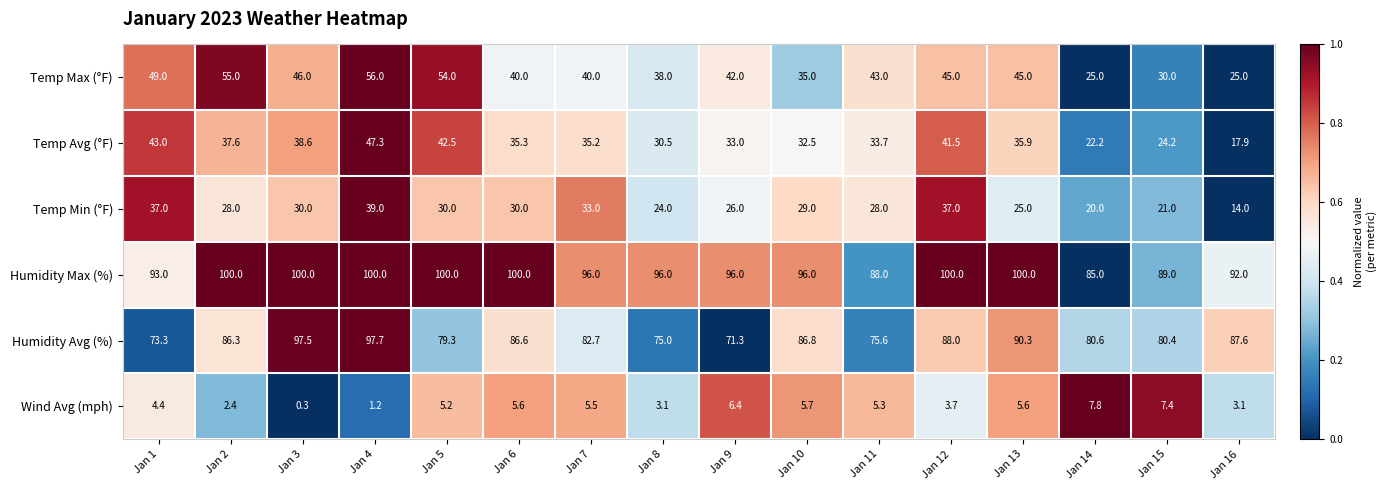

Between Jan 6 and Jan 12, which series saw the biggest shift?

Temp Min (°F)